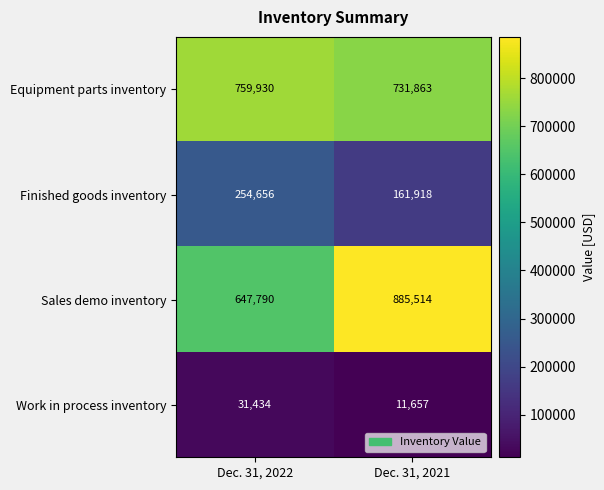

Reading left to right, what are all the values shown in this chart?

Equipment parts inventory: 759930	731863
Finished goods inventory: 254656	161918
Sales demo inventory: 647790	885514
Work in process inventory: 31434	11657